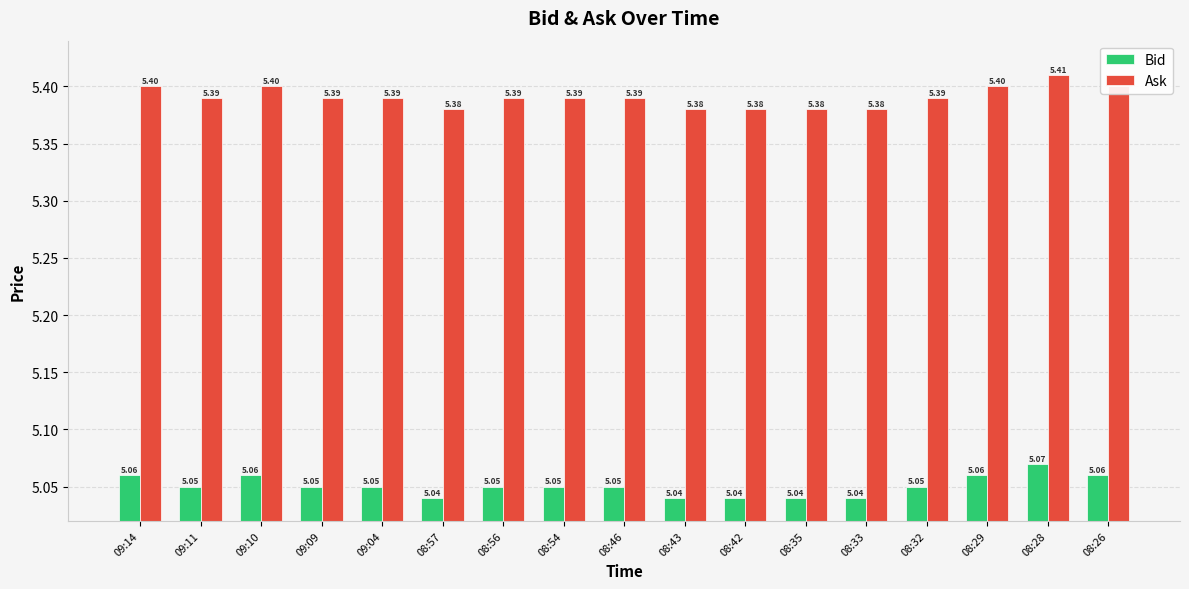

What is the spread (max minus min) of values at 08:43?

0.3